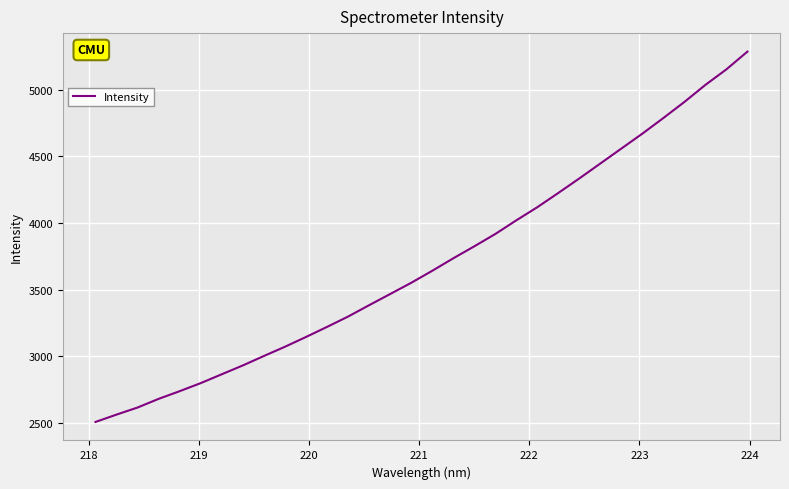

What is the minimum value shown in the chart?

2508.1